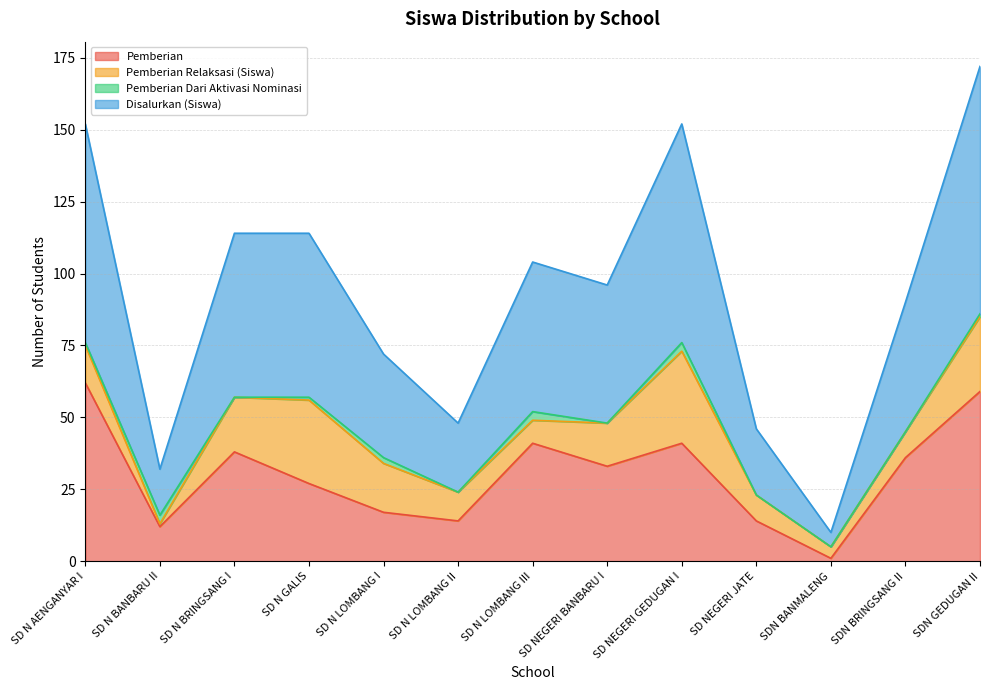

How many data points in Pemberian are above 33?

6